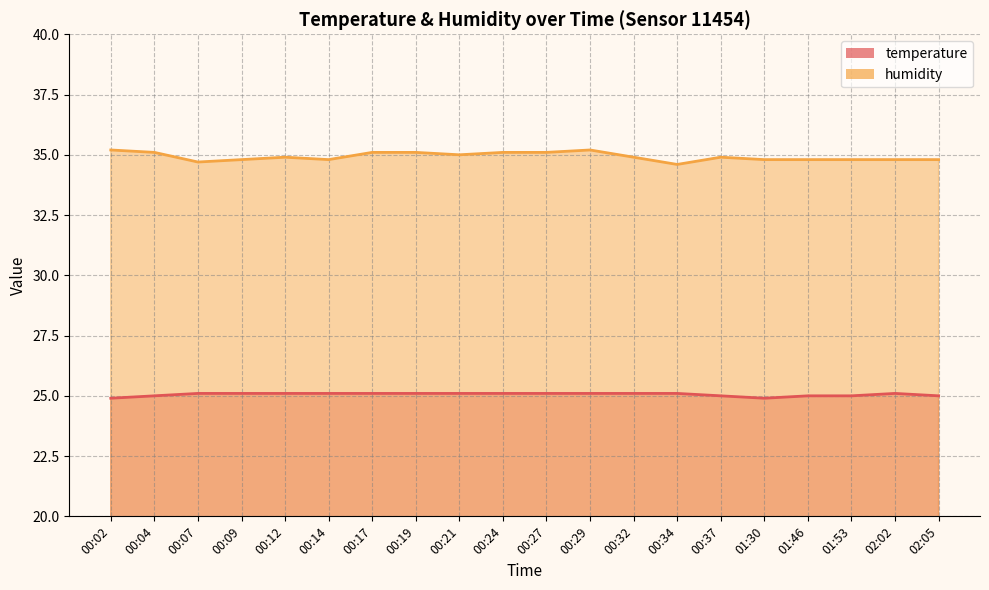

Where is humidity nearest to the value 34?

00:34